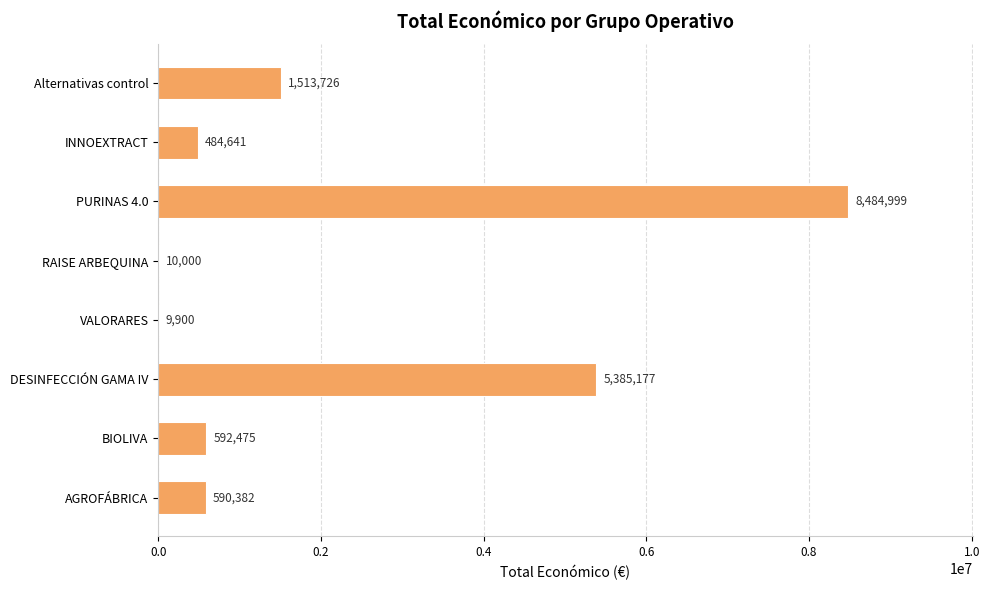

True or false: the data shows 484641 at INNOEXTRACT.

True